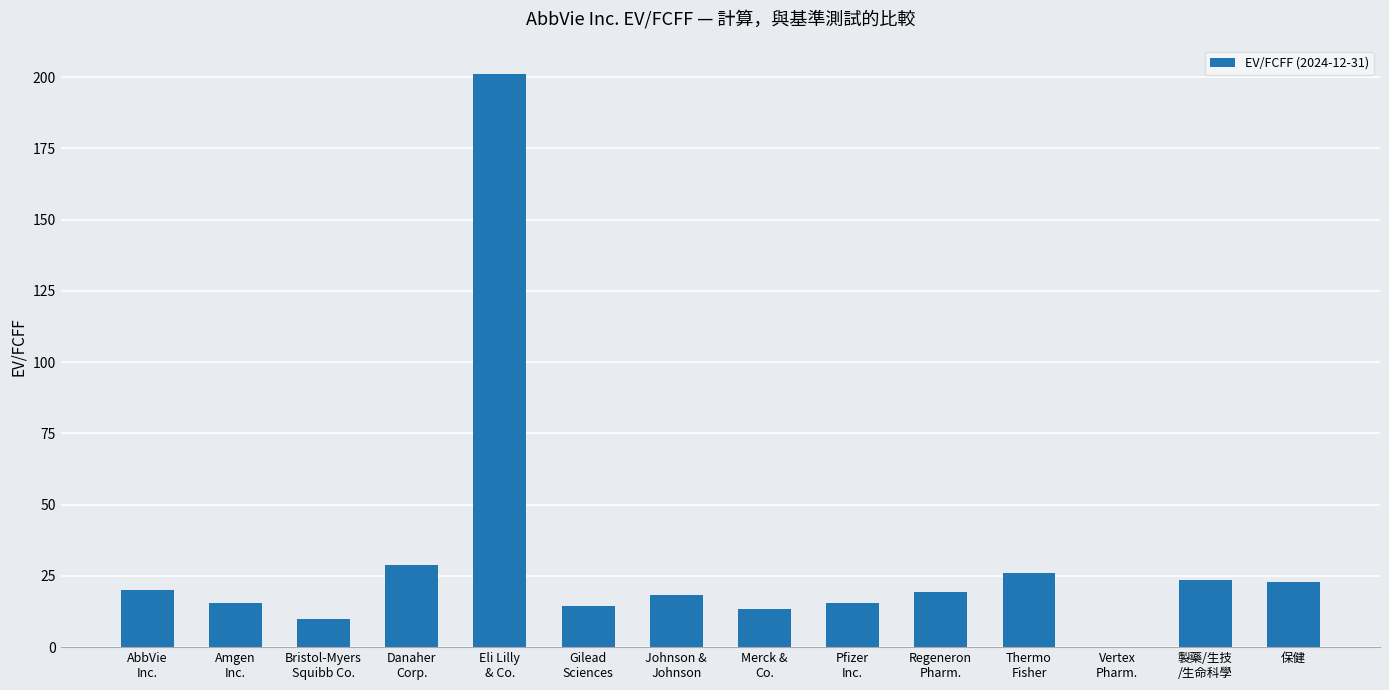

What is the sum of all values?

428.4